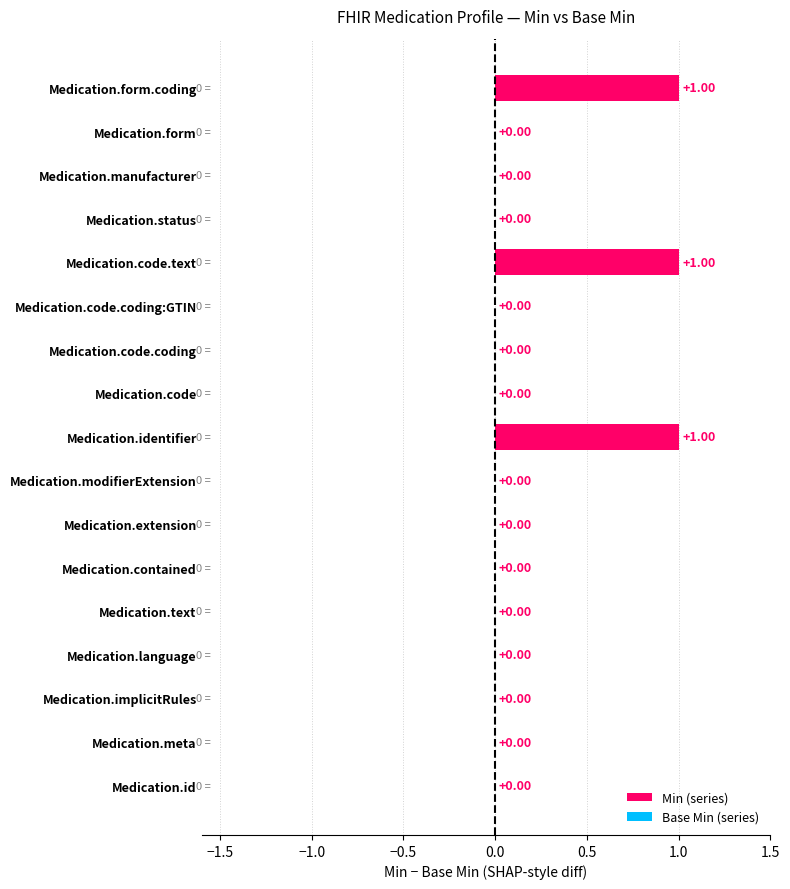

What is the sum of all values?

3